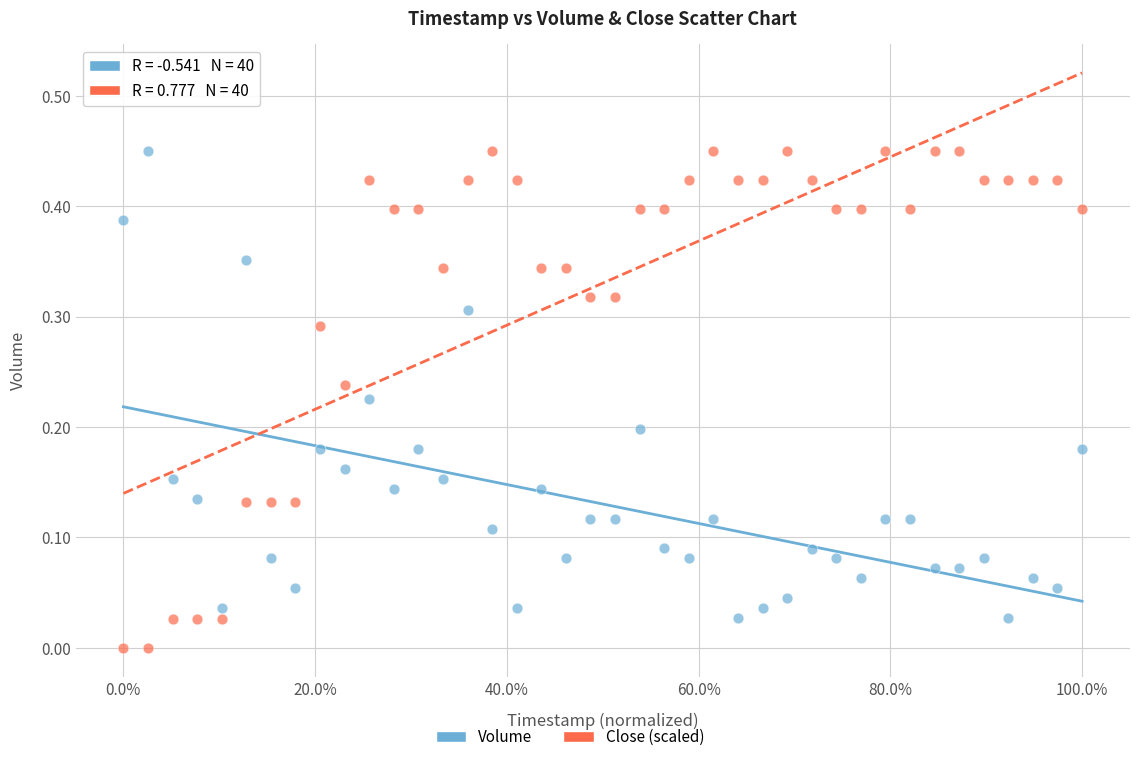

Which series contains the lowest Y value?

Close (scaled)